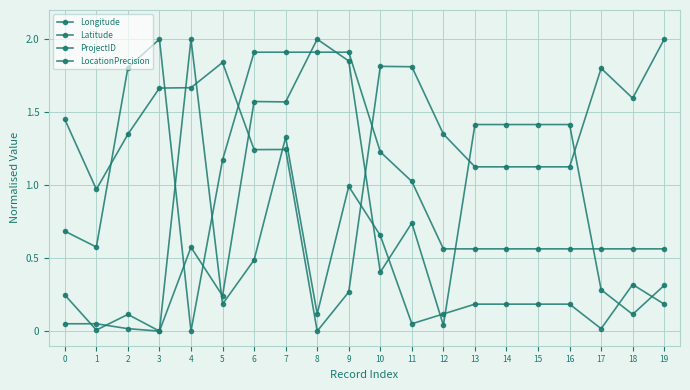

Where is the first local minimum for LocationPrecision?

3